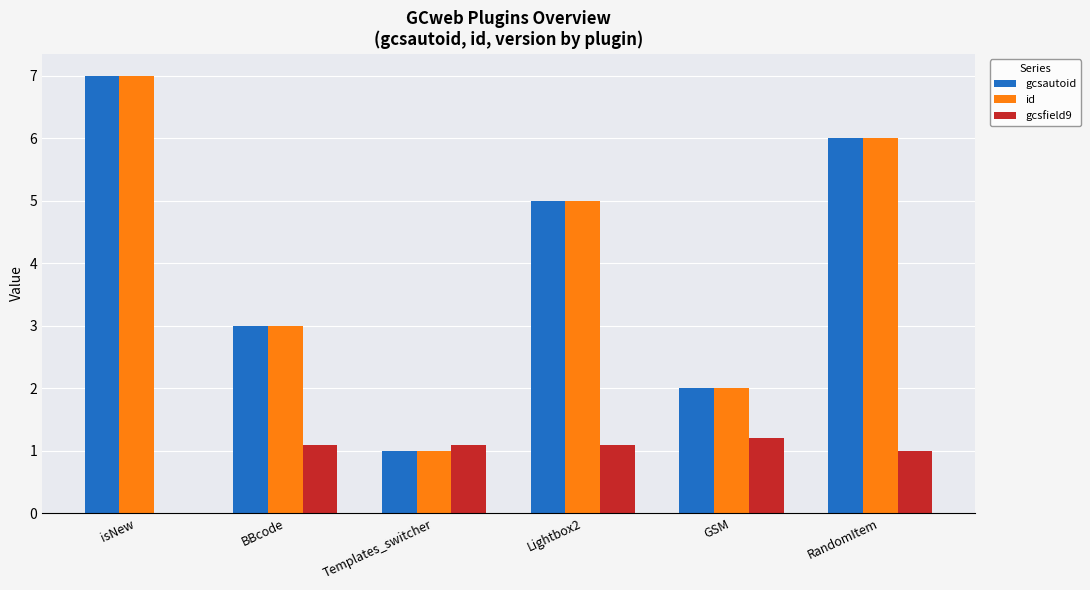

What is the sum of all gcsfield9 values?

5.5